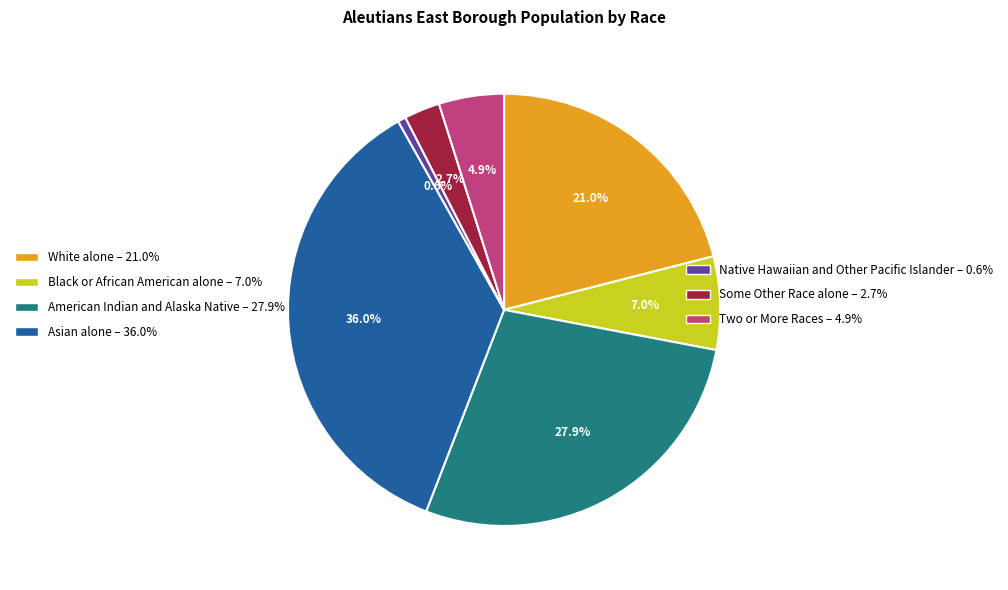

Rank the categories by value from lowest to highest.

Native Hawaiian and Other Pacific Islander, Some Other Race alone, Two or More Races, Black or African American alone, White alone, American Indian and Alaska Native, Asian alone